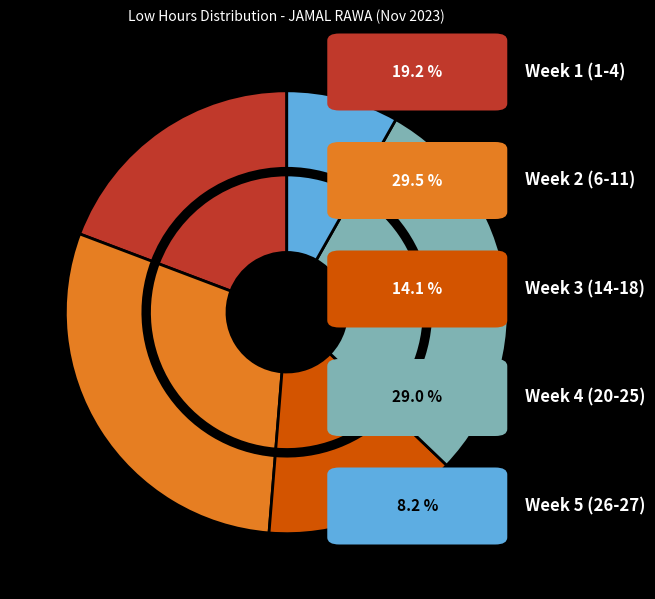

Is the sum of 20 and 16 greater than half?

No